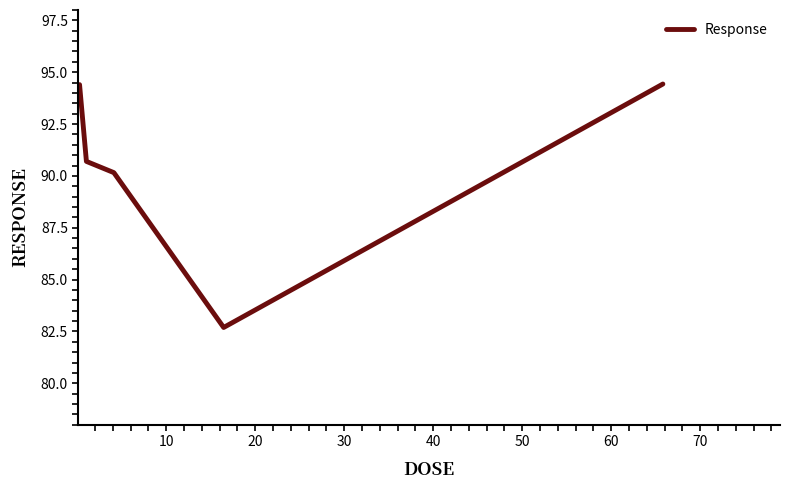

What is the minimum value shown in the chart?

82.7